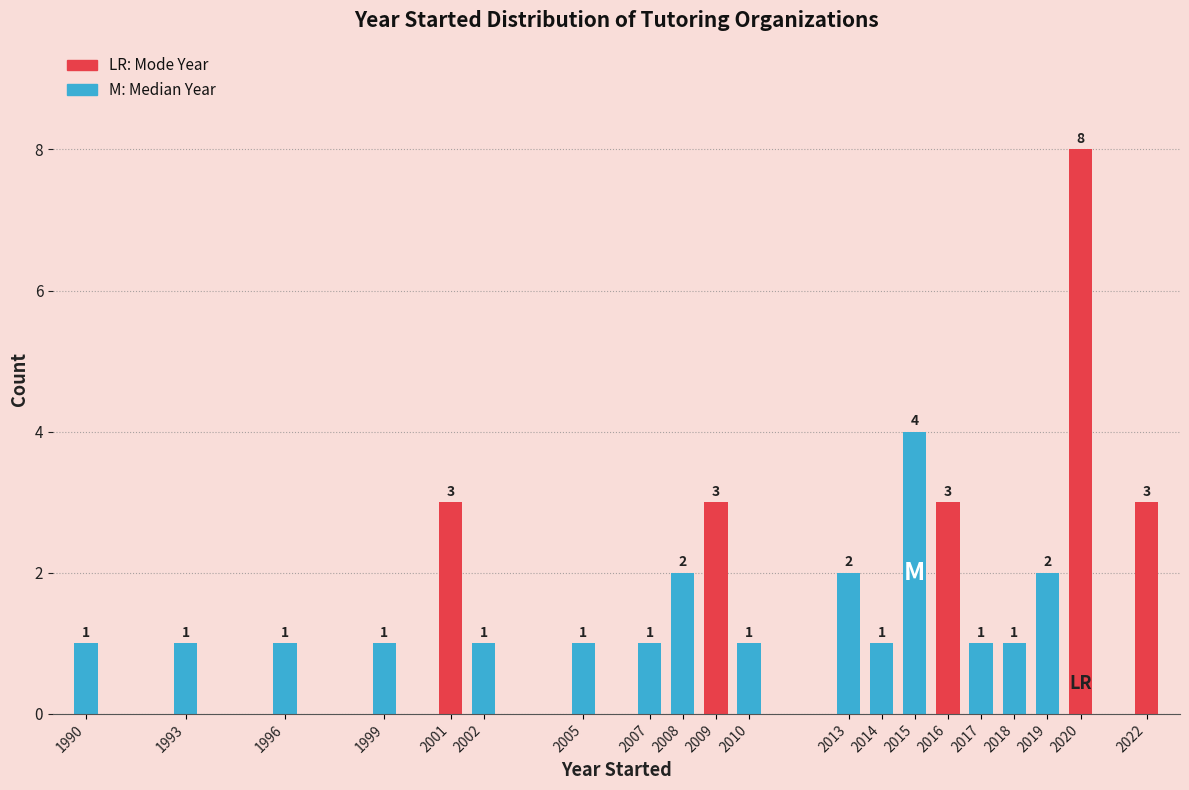

Reading left to right, list all the values displayed in this chart.

1	1	1	1	3	1	1	1	2	3	1	2	1	4	3	1	1	2	8	3